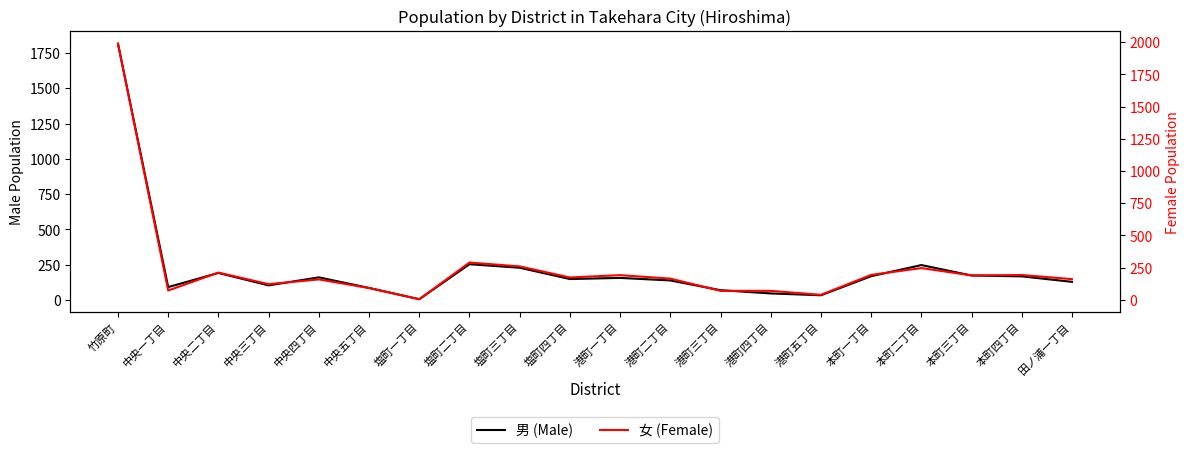

Between 港町三丁目 and 塩町四丁目, which is larger?

塩町四丁目